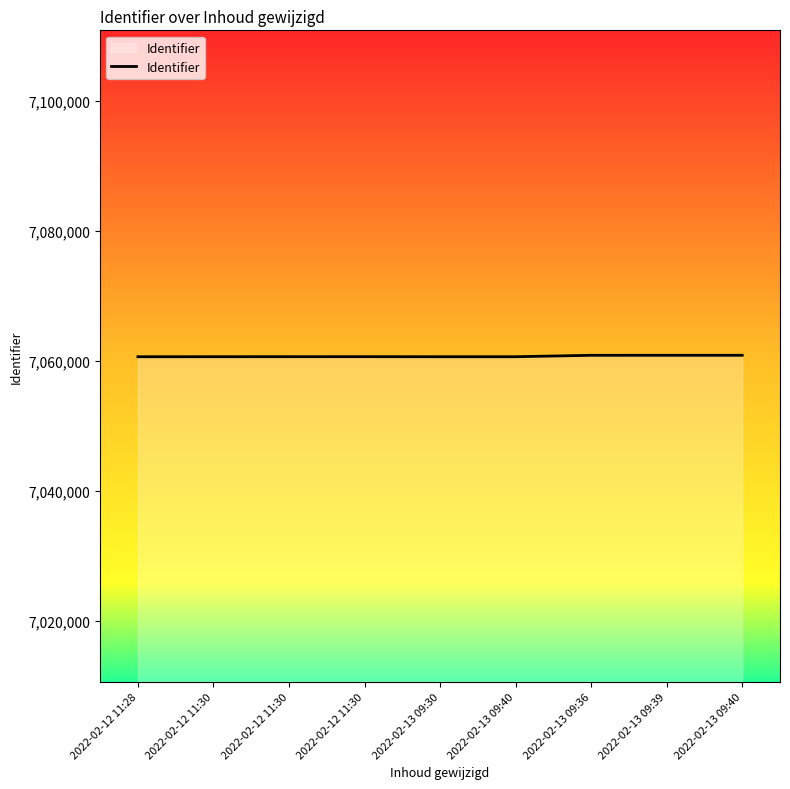

Reading left to right, what are all the values shown in this chart?

2022-02-12 11:28=7060691	2022-02-12 11:30=7060694	2022-02-12 11:30=7060697	2022-02-12 11:30=7060698	2022-02-13 09:30=7060692	2022-02-13 09:40=7060693	2022-02-13 09:36=7060913	2022-02-13 09:39=7060914	2022-02-13 09:40=7060915